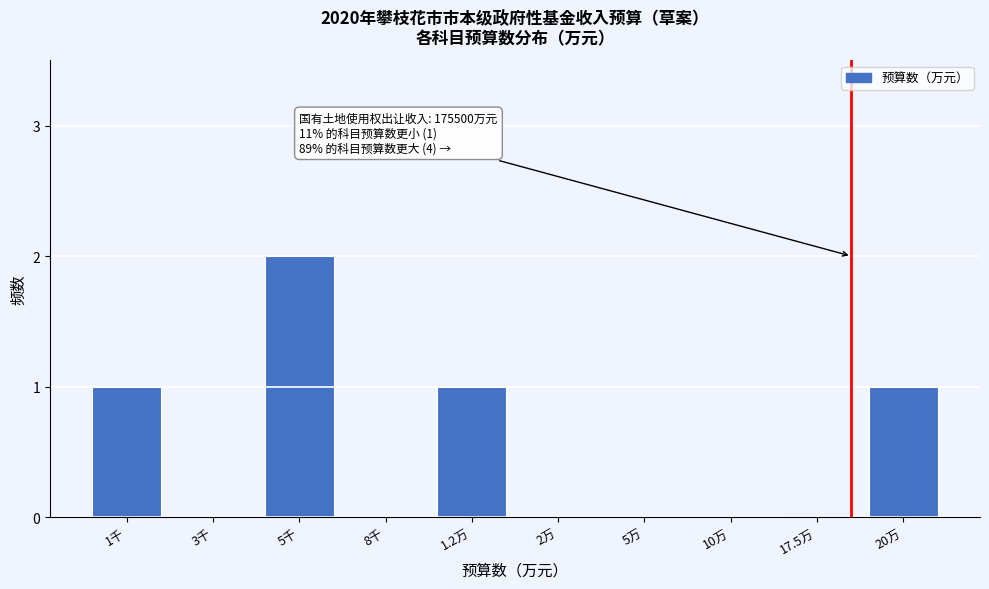

Reading left to right, list all the values displayed in this chart.

1千=1	3千=0	5千=2	8千=0	1.2万=1	2万=0	5万=0	10万=0	17.5万=0	20万=1